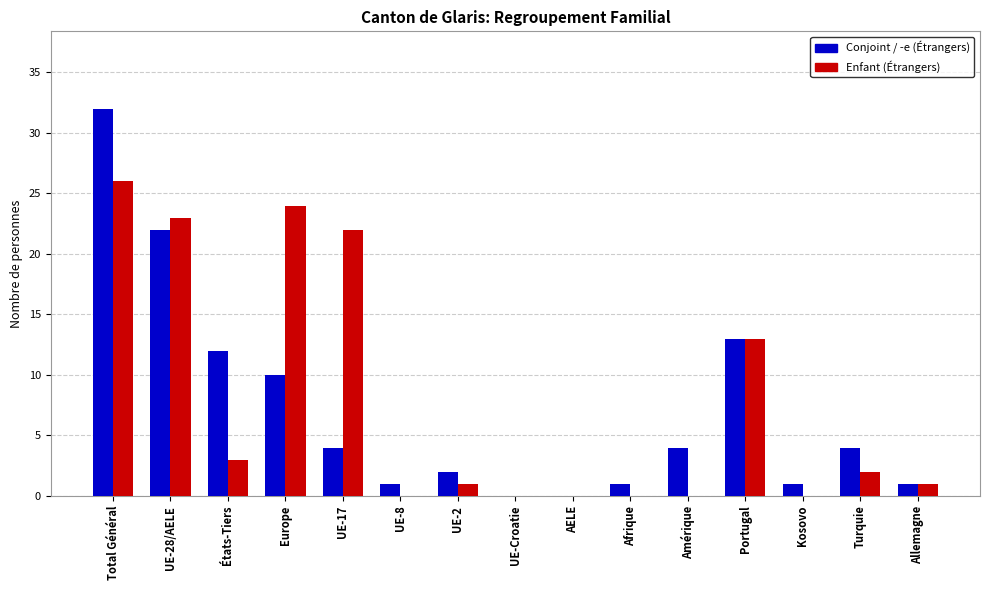

At which category does the chart reach its peak across all series?

Total Général